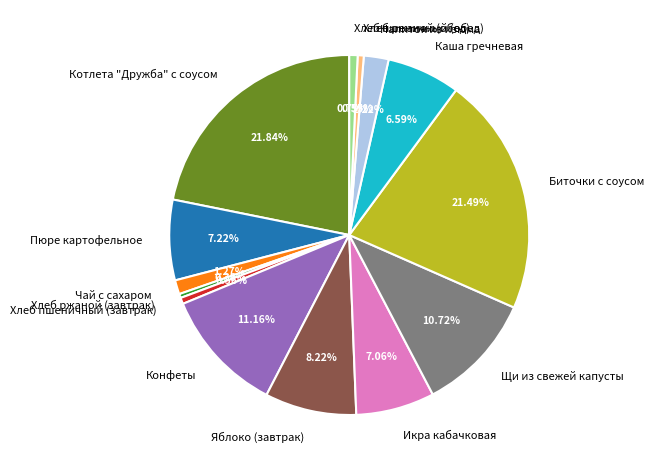

How many segments does this pie chart have?

14